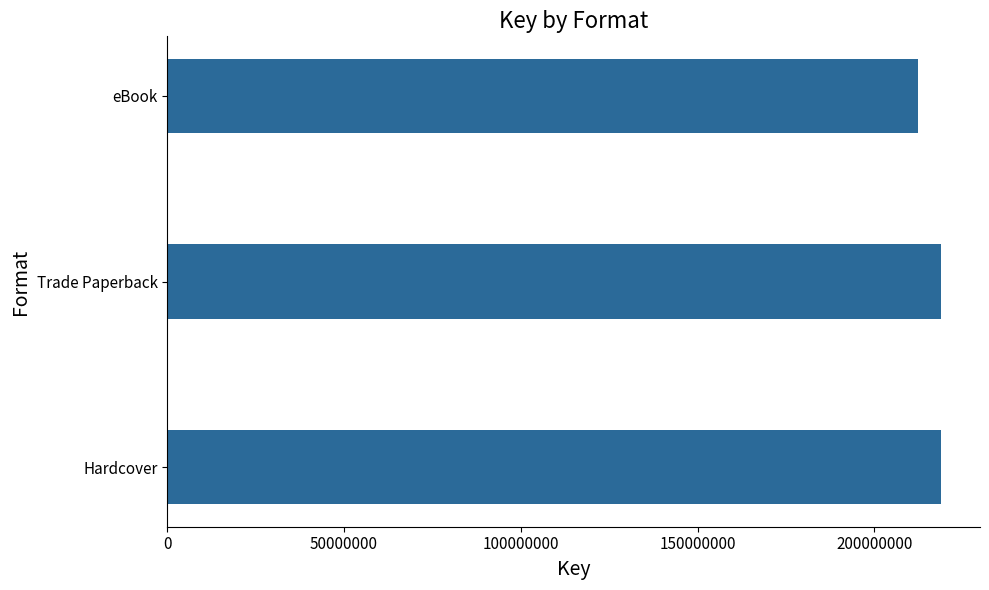

Reading bottom to top, what are all the values shown in this chart?

Hardcover=218939428	Trade Paperback=218939428	eBook=212475927